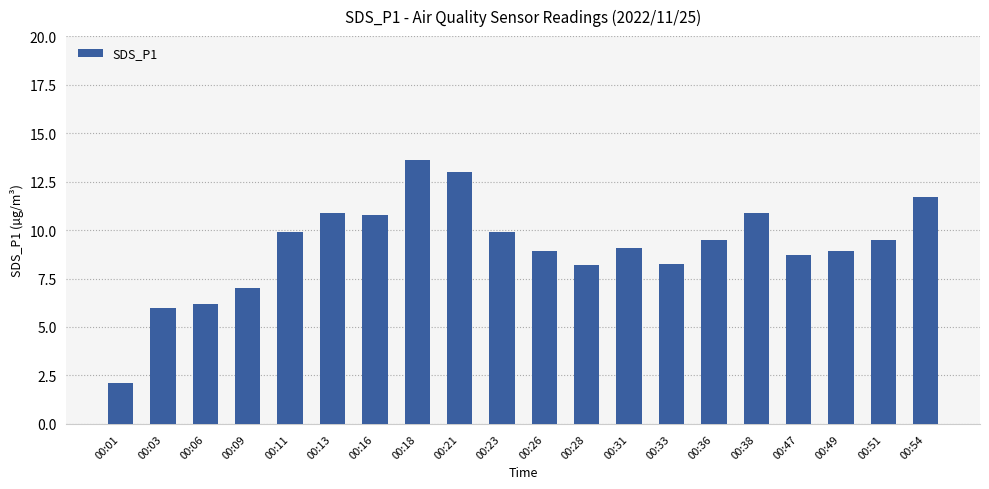

Between 00:47 and 00:36, which is larger?

00:36